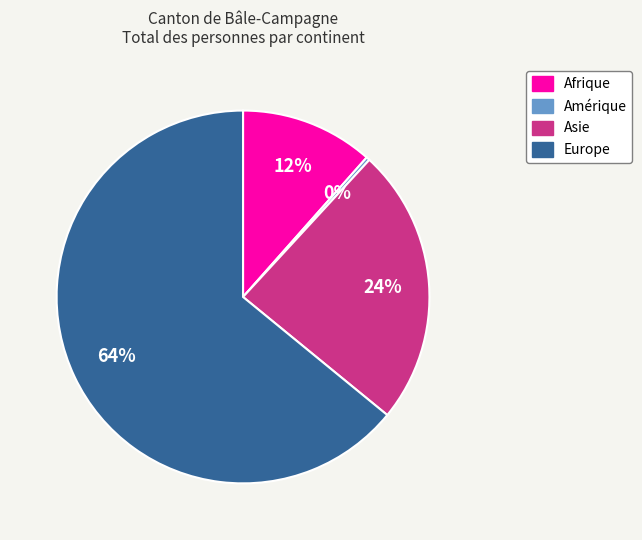

Is it true that Afrique is 23% of the pie?

False